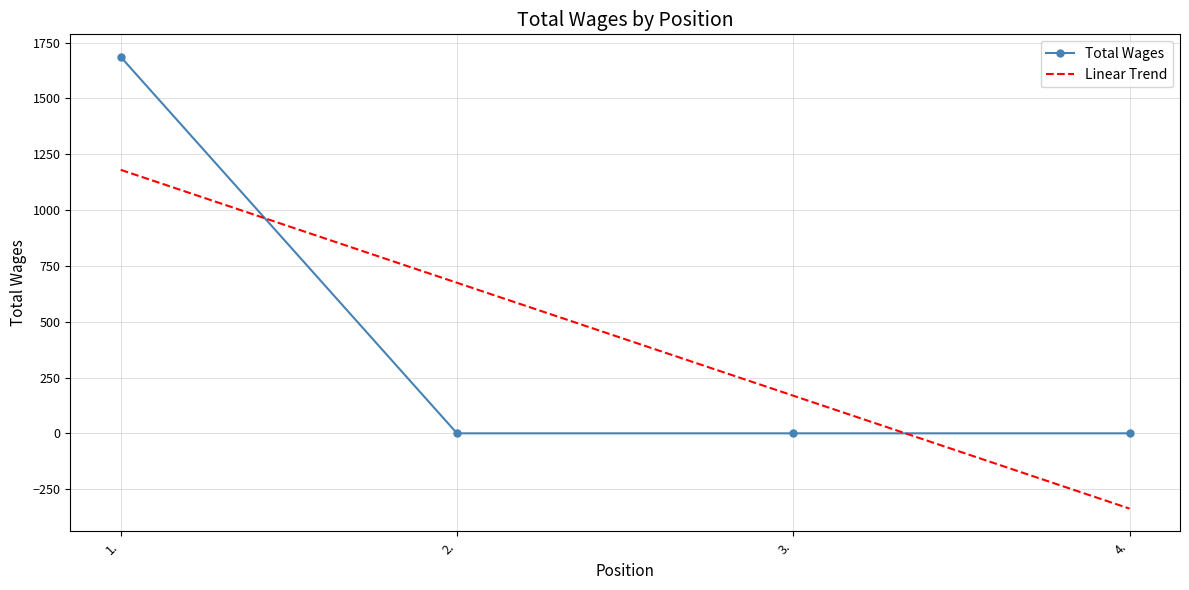

True or false: Total Wages has more than 1 points higher than both neighbors.

False